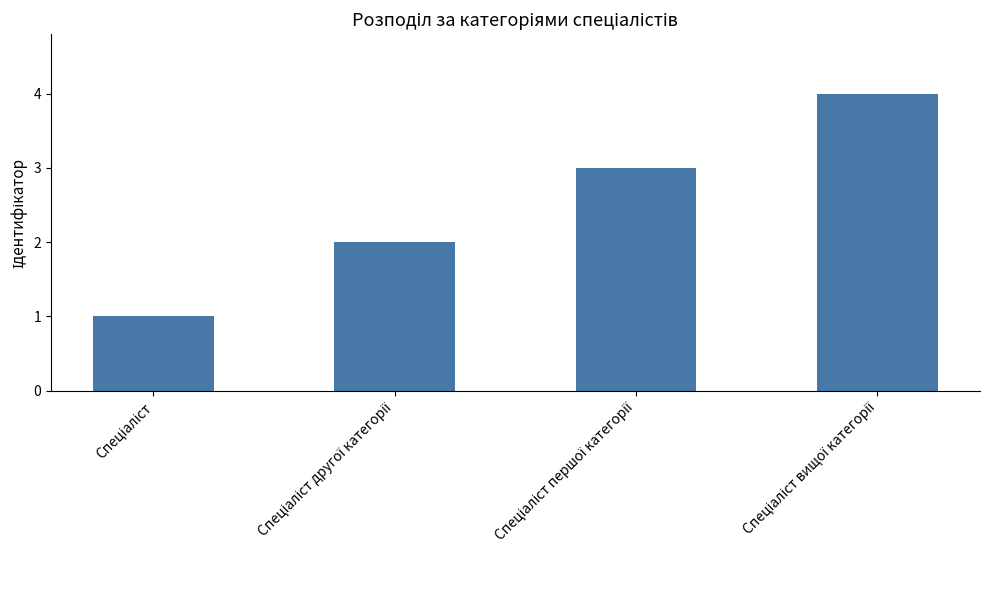

What is the difference between the maximum and minimum values?

3